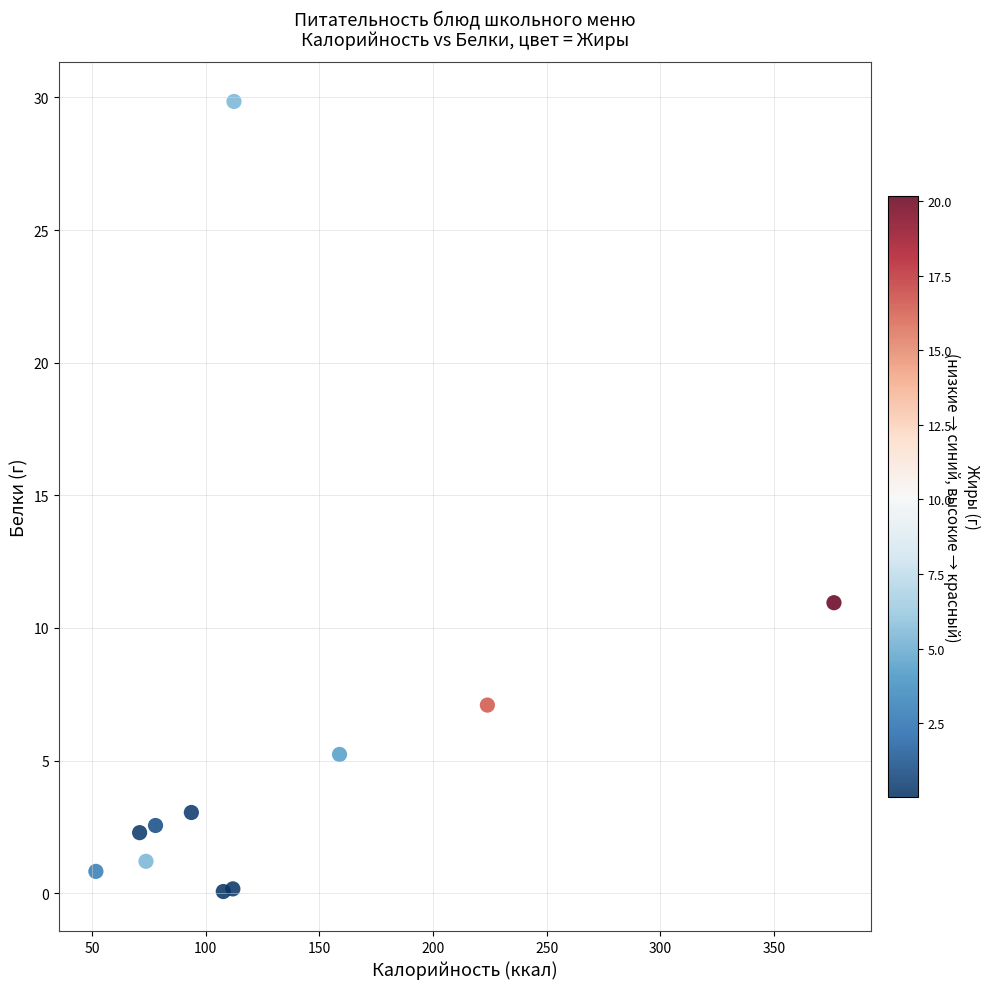

What is the average X value?

132.7